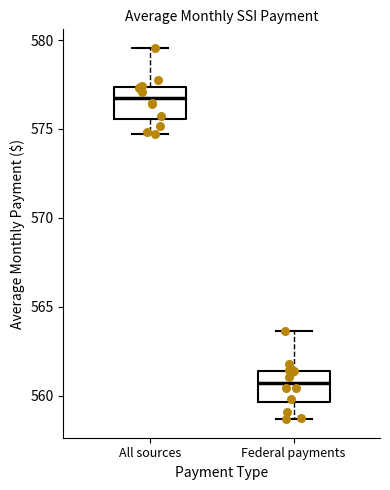

Reading left to right, read every box against the y-axis: the position of its median line, the range the box covers, and the ends of its whiskers. The values are not printed on the chart, so give them approximately, as read against the axis.

All sources: median 577.0, box 575.5 to 577.5, whiskers 574.5 to 579.5
Federal payments: median 560.5, box 559.5 to 561.5, whiskers 558.5 to 563.5